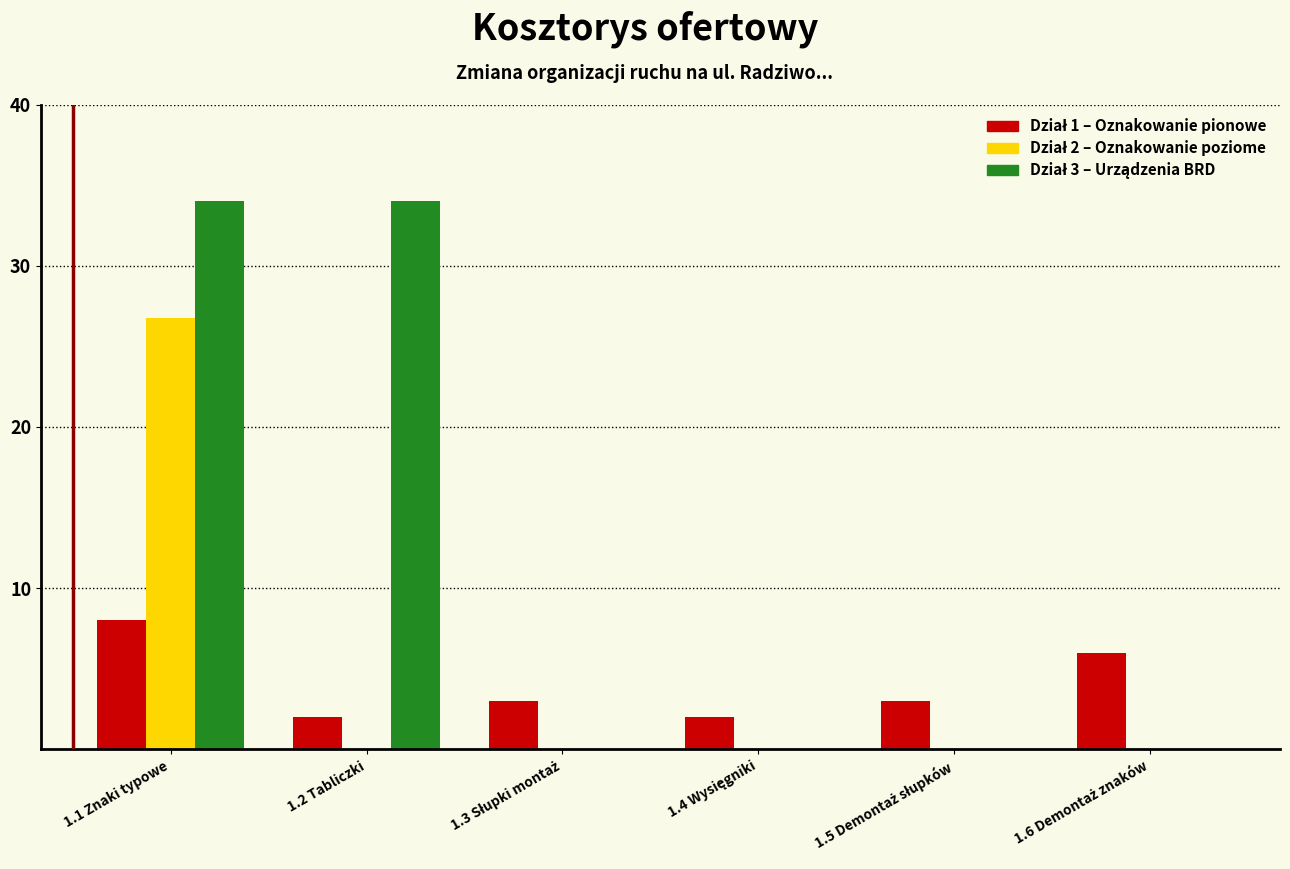

What is the maximum value shown in the chart?

34.0